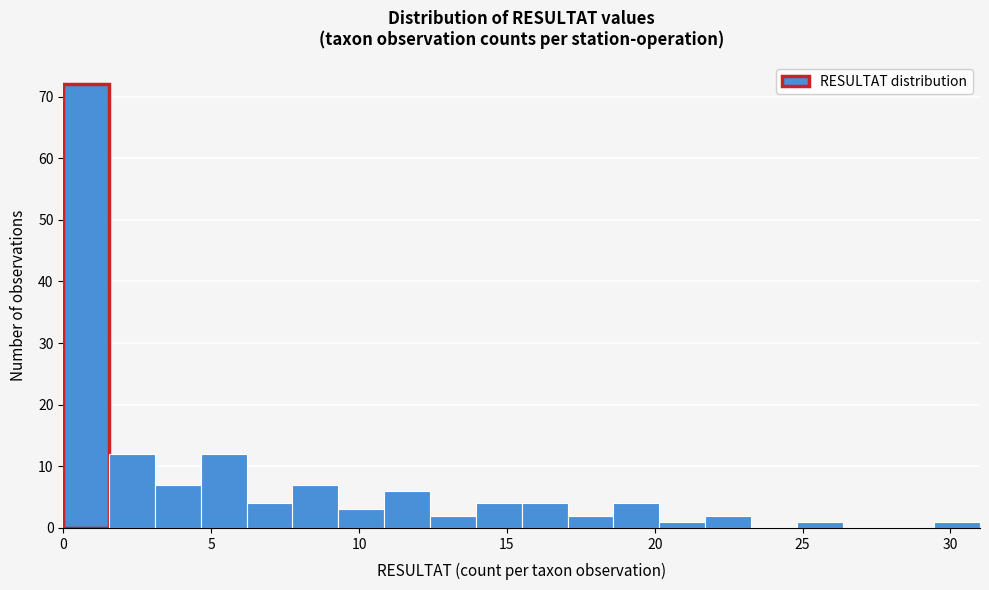

Around what value on the x-axis is the tallest bar? Give the approximate position of its centre, as read against the axis.

1.0